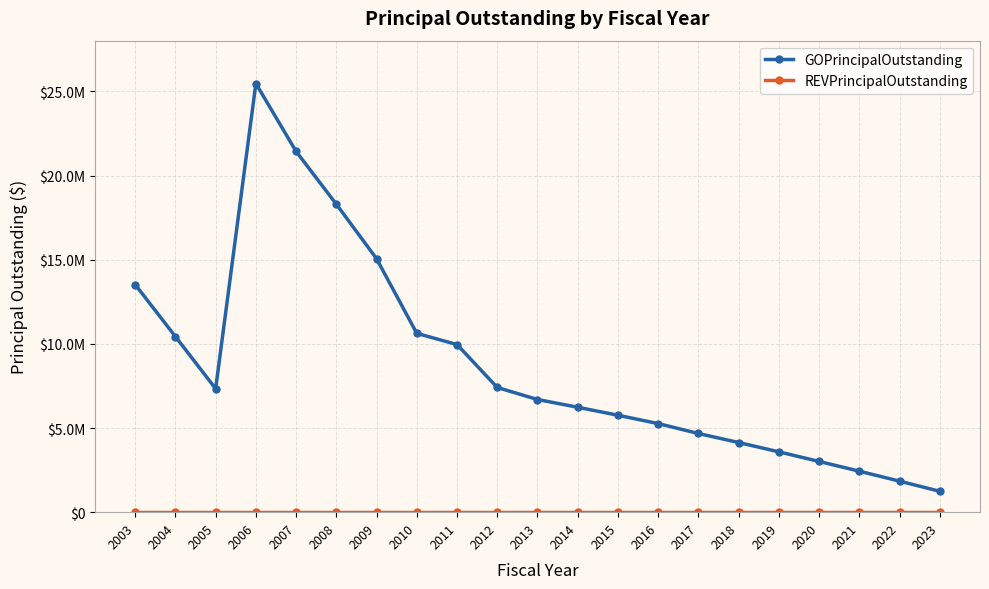

At which category does GOPrincipalOutstanding reach its first local valley?

2005